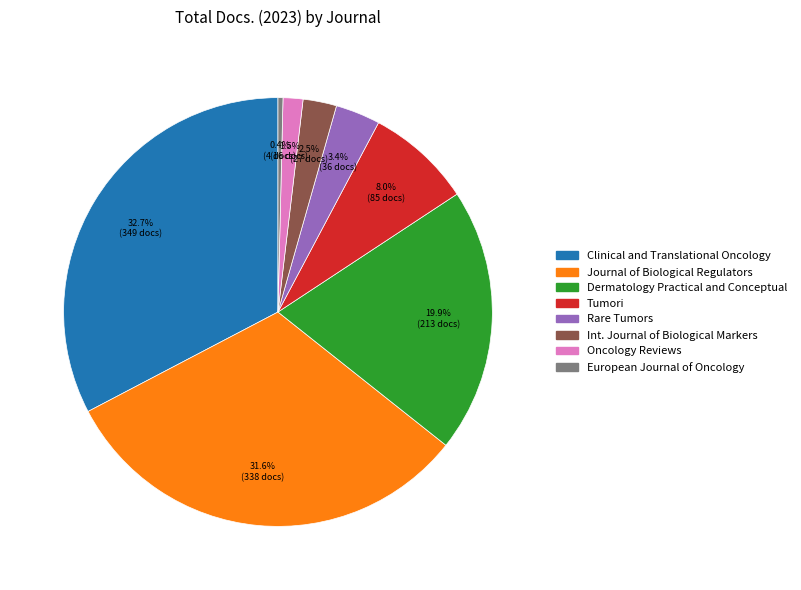

Does any single category account for the majority?

No